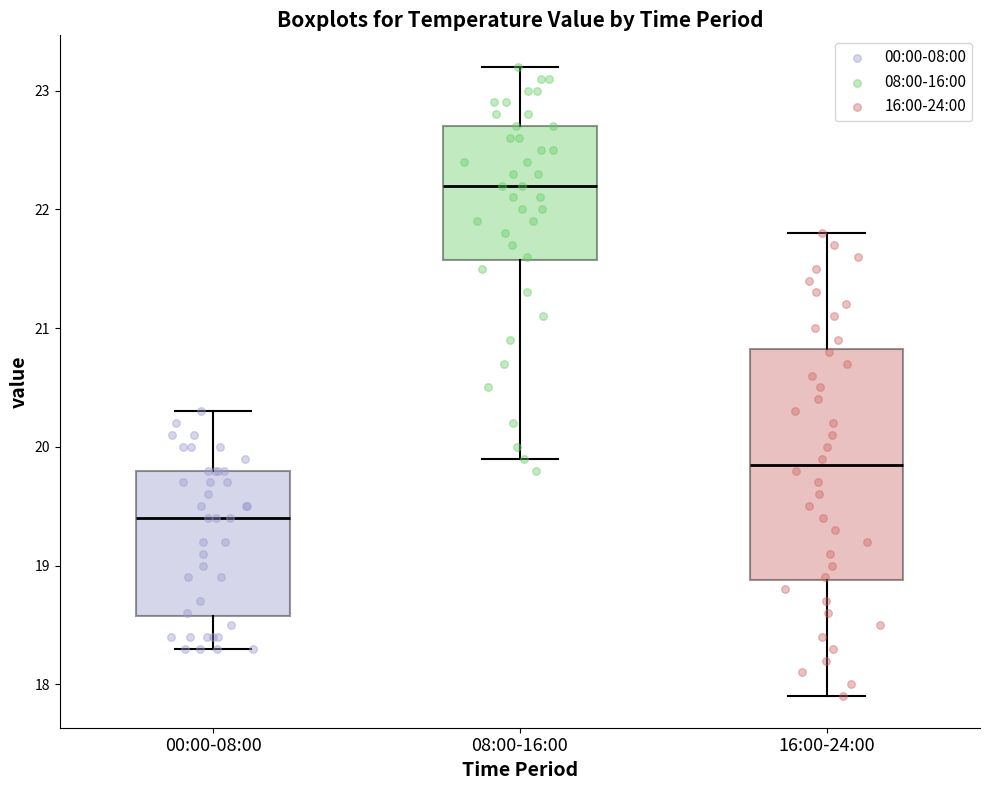

Reading left to right, transcribe this box plot: for each box, give where its median line is, the range the box spans, and where its two whiskers end, as read against the y-axis. The values are not printed on the chart, so give them approximately, as read against the axis.

00:00-08:00: median 19.4, box 18.6 to 19.8, whiskers 18.3 to 20.3
08:00-16:00: median 22.2, box 21.6 to 22.7, whiskers 19.9 to 23.2
16:00-24:00: median 19.9, box 18.9 to 20.8, whiskers 17.9 to 21.8